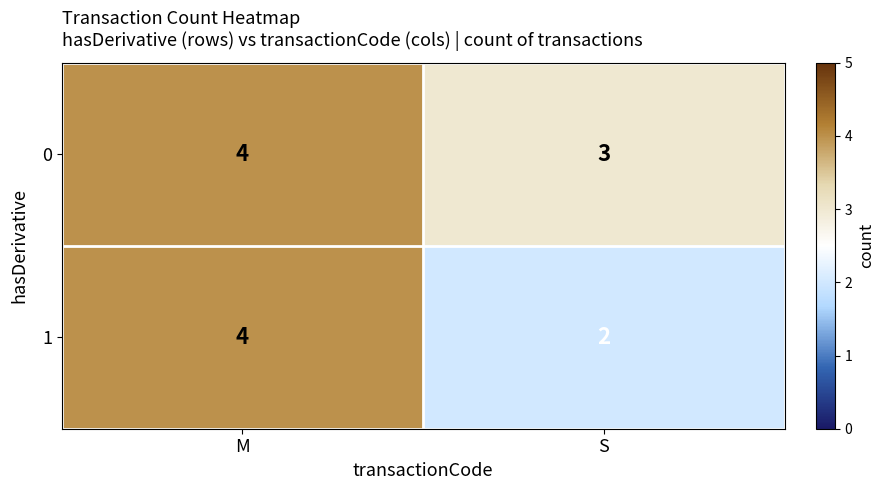

Reading left to right, list all the values displayed in this chart.

0: M=4	S=3
1: M=4	S=2